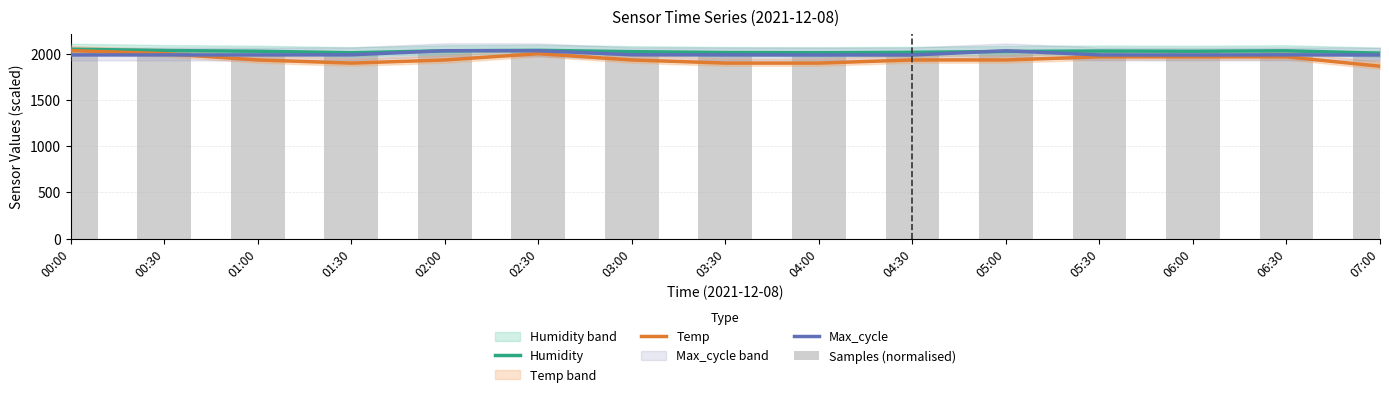

Which series has the largest range (max minus min)?

Temp